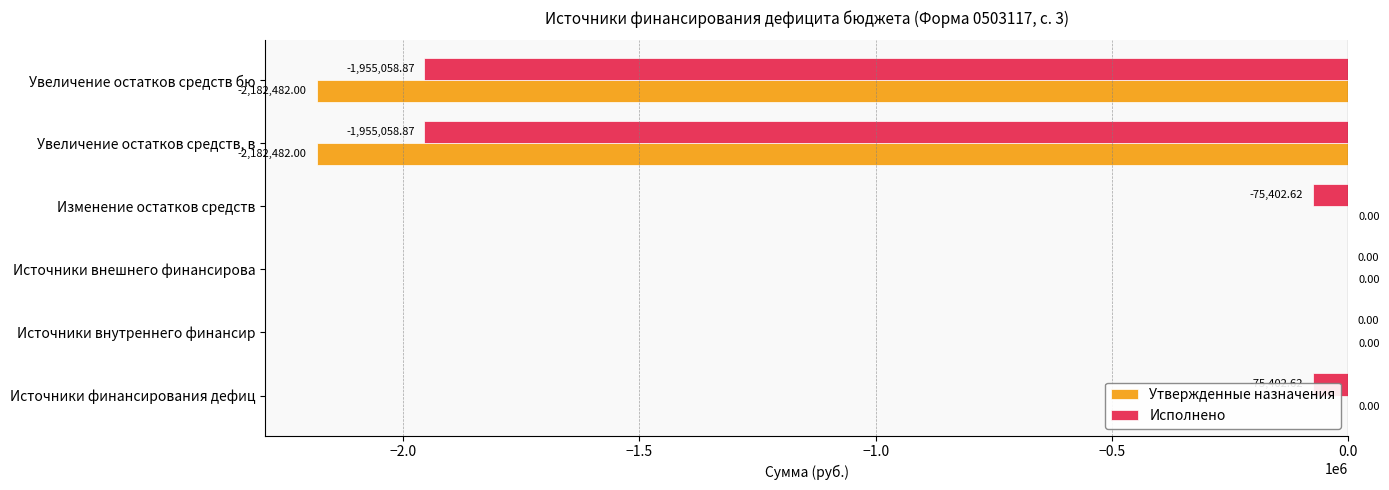

Which series has the largest total across all categories?

Исполнено